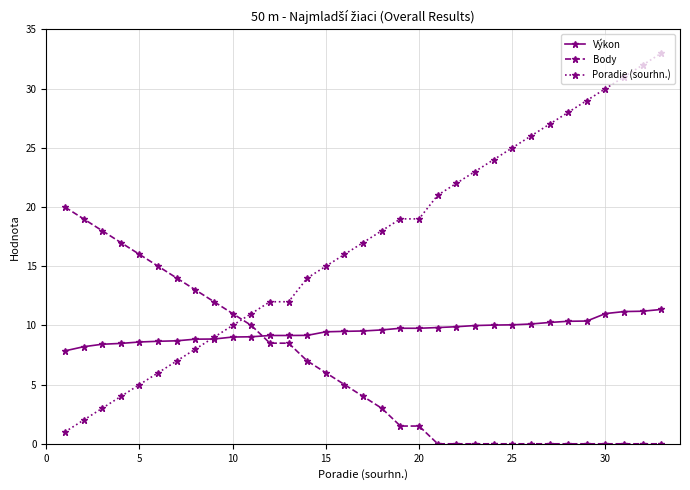

After their last crossing, which series has the higher values: Body or Poradie (sourhn.)?

Poradie (sourhn.)